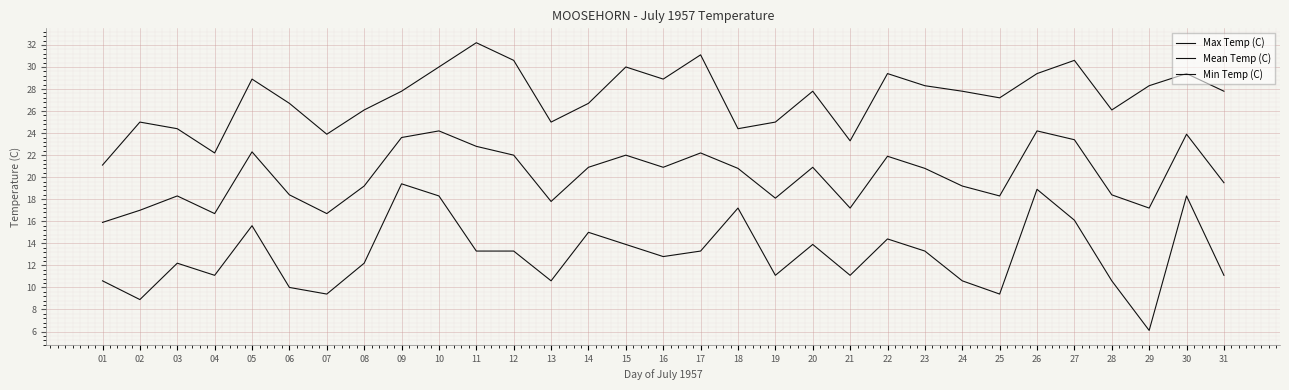

At 25, list the series in order from largest to smallest.

Max Temp (C), Mean Temp (C), Min Temp (C)